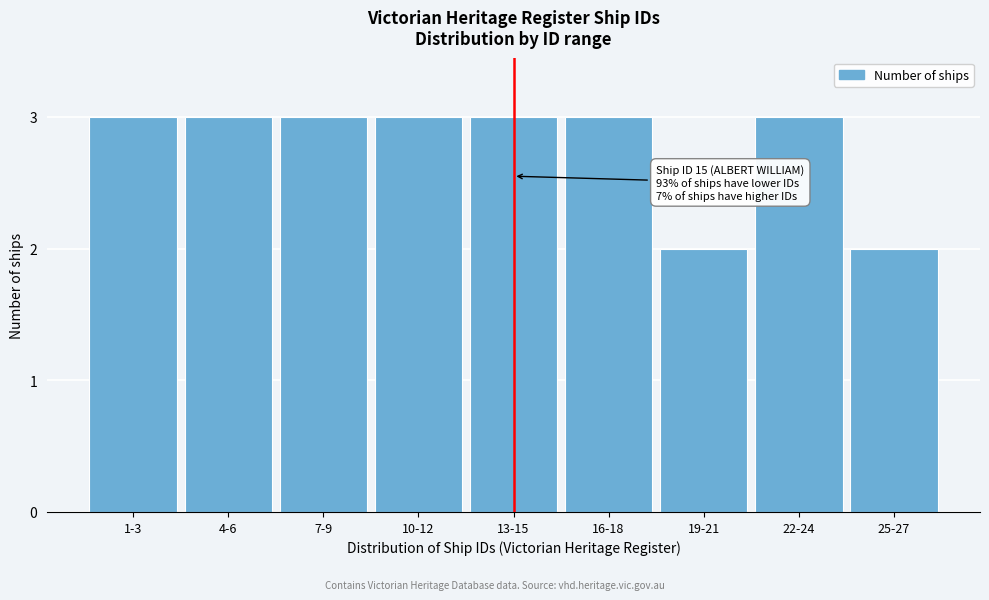

Reading left to right, what are all the values shown in this chart?

1-3=3	4-6=3	7-9=3	10-12=3	13-15=3	16-18=3	19-21=2	22-24=3	25-27=2